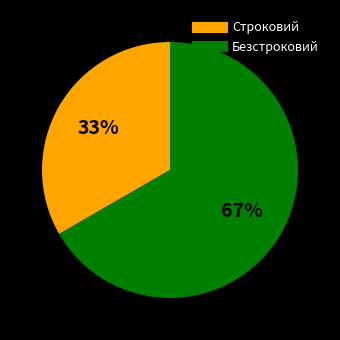

Rank the categories by value from lowest to highest.

Строковий, Безстроковий